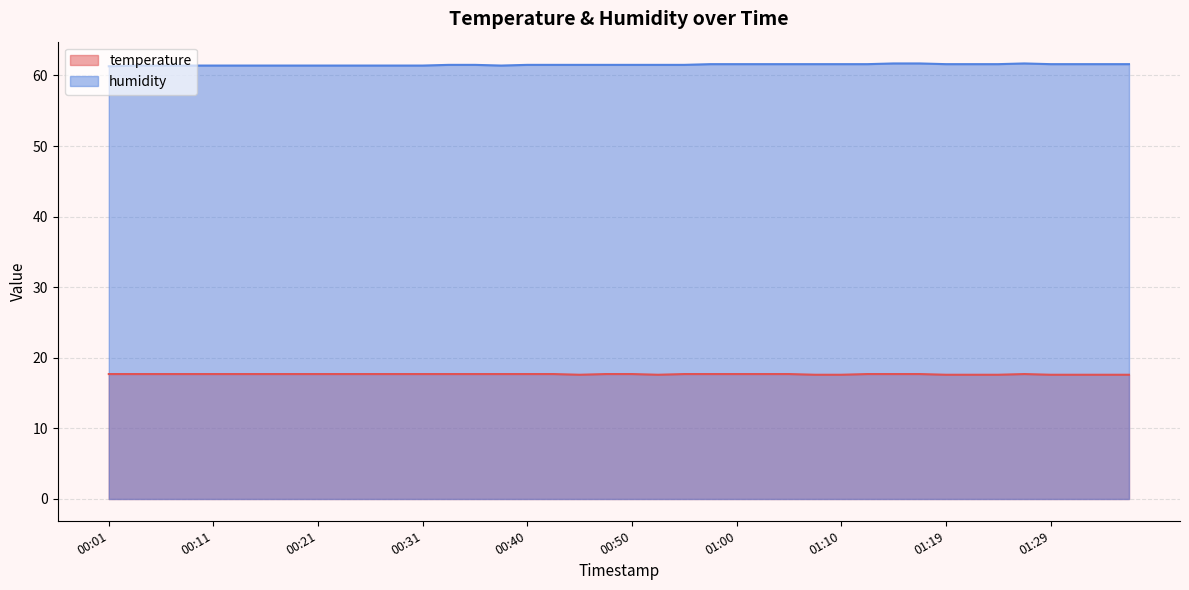

True or false: humidity and temperature intersect in this chart.

False